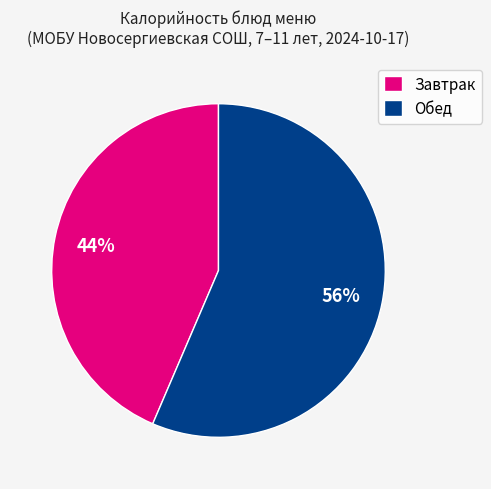

Count the number of slices in the pie.

2